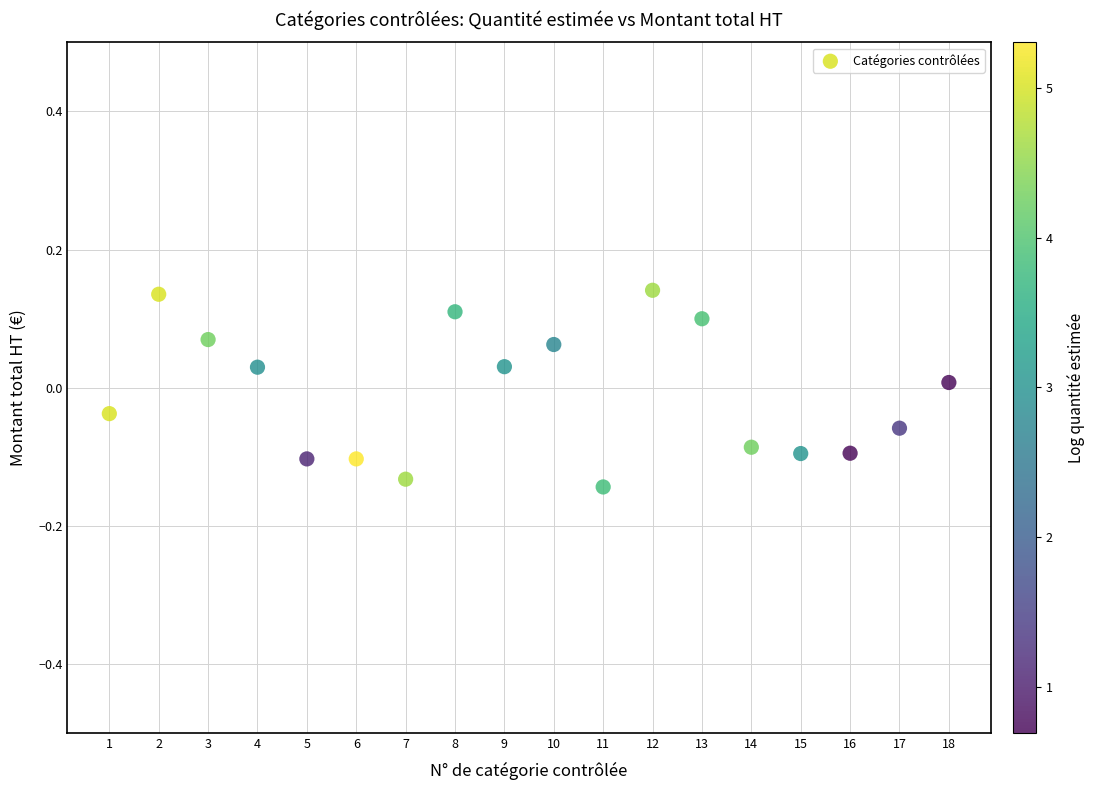

What is the range of Y values (max minus min)?

0.3